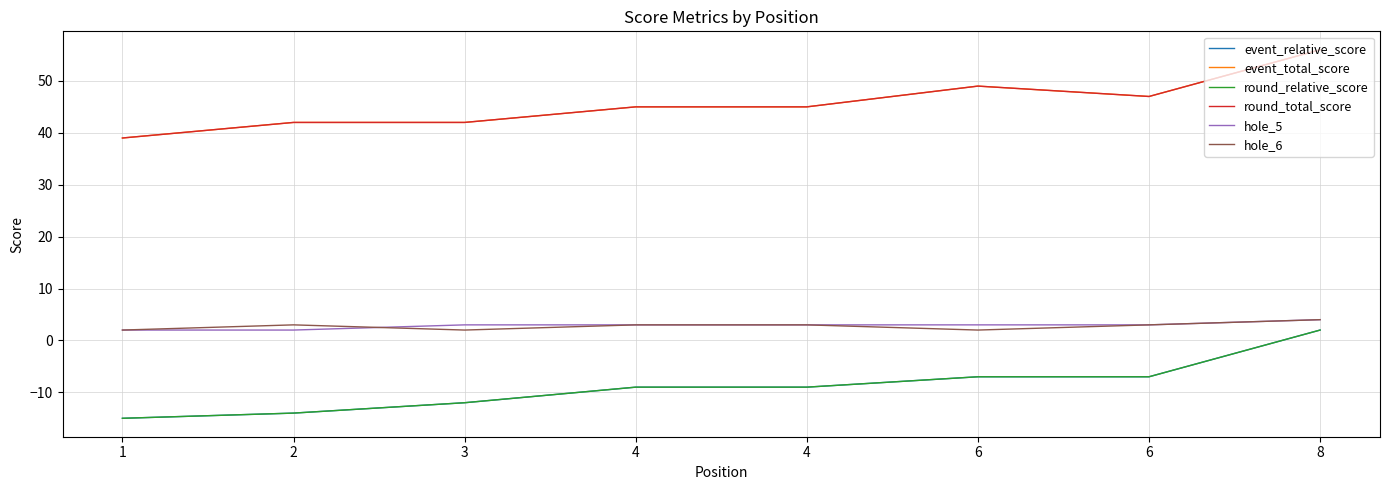

Rank the series at 4 from highest to lowest value.

event_total_score, round_total_score, hole_5, hole_6, event_relative_score, round_relative_score